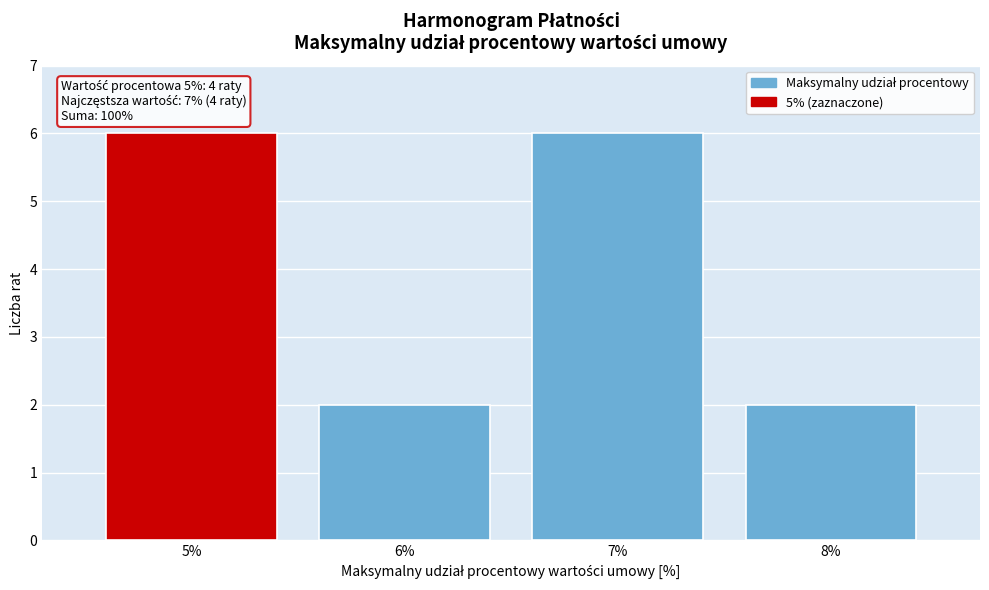

Reading left to right, list all the values displayed in this chart.

5%=6	6%=2	7%=6	8%=2